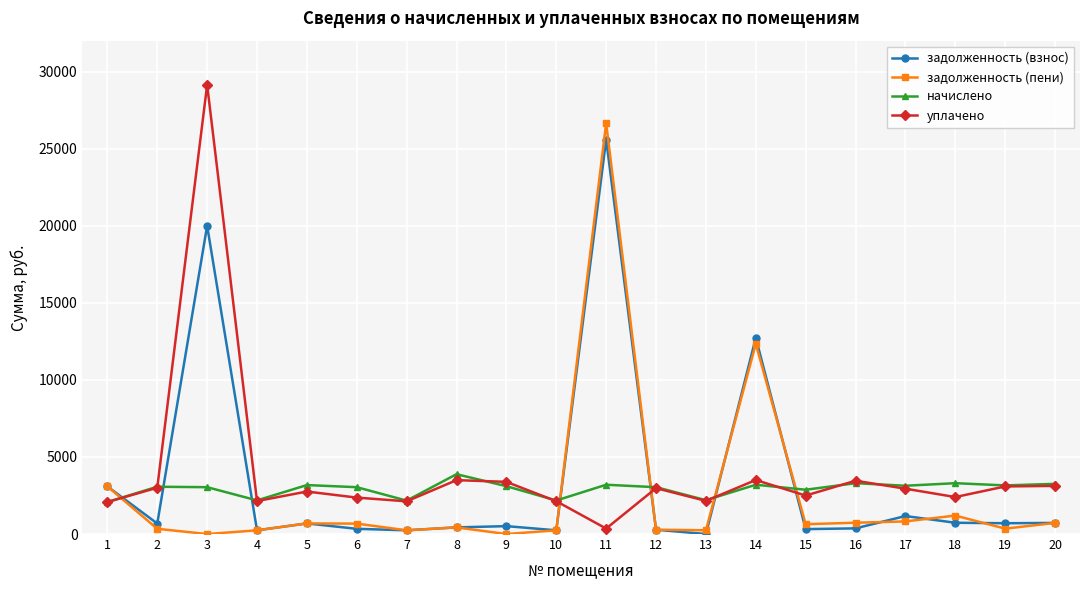

Where is the first local minimum for задолженность (взнос)?

2